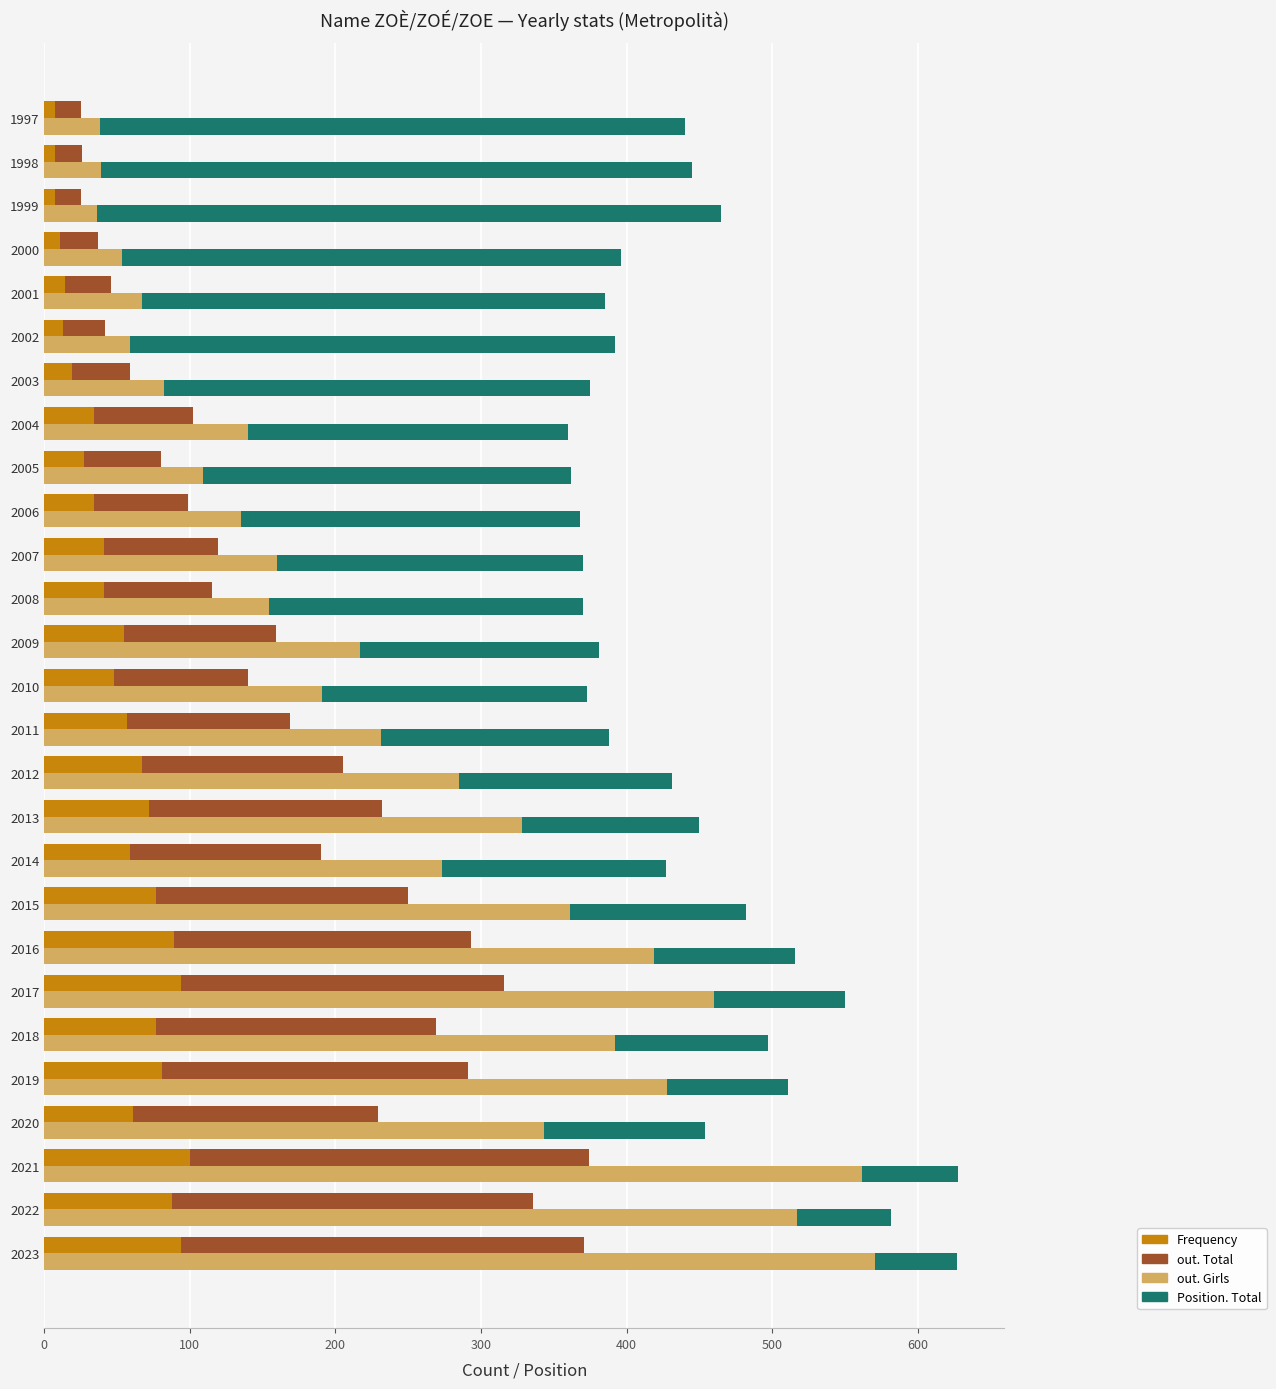

The value of Position. Total at 2017 is 146. True or false?

False